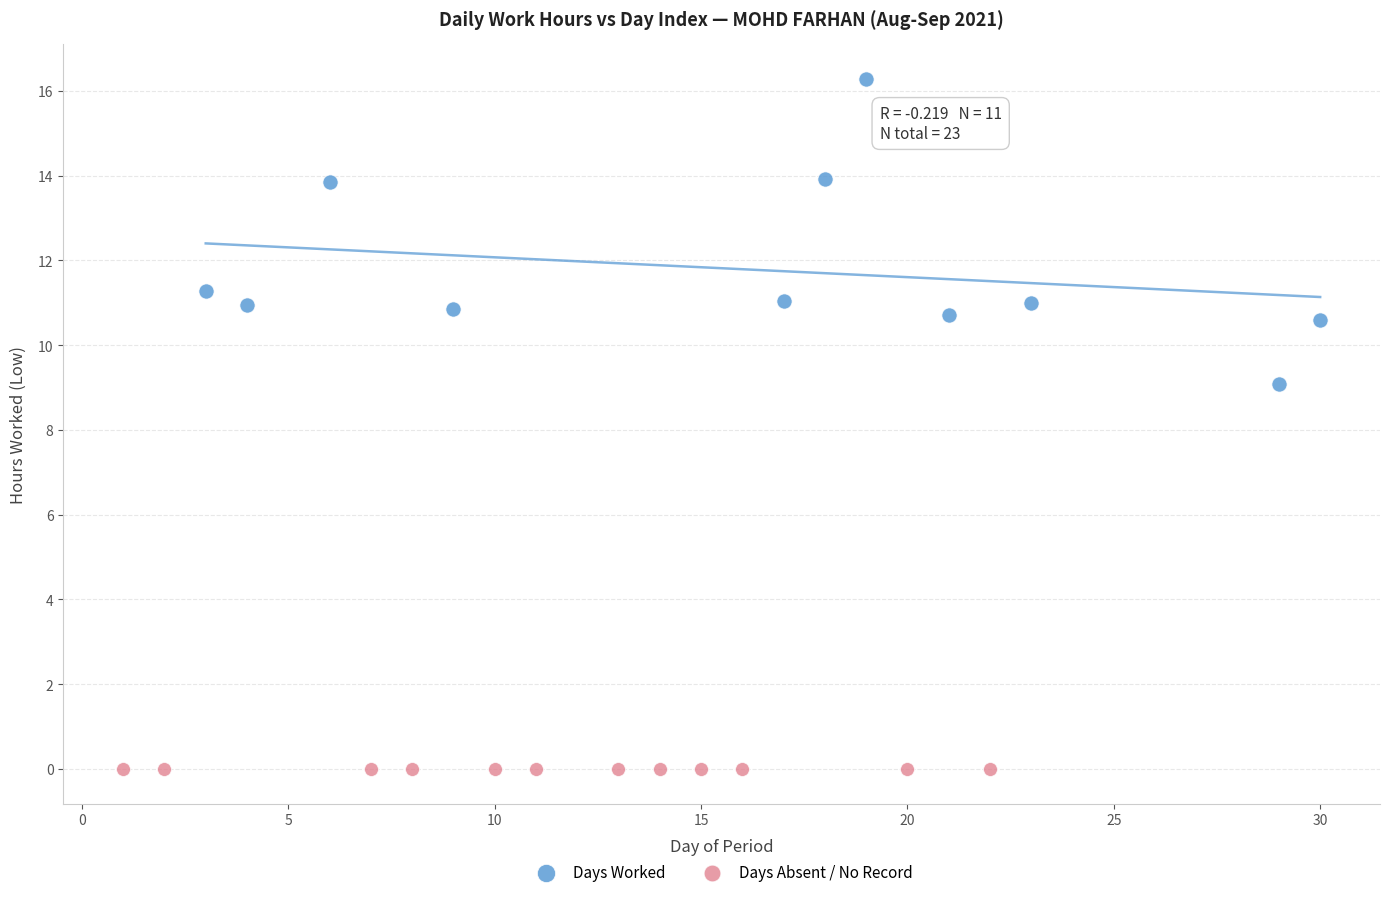

Which series reaches the minimum Y coordinate?

Days Absent / No Record